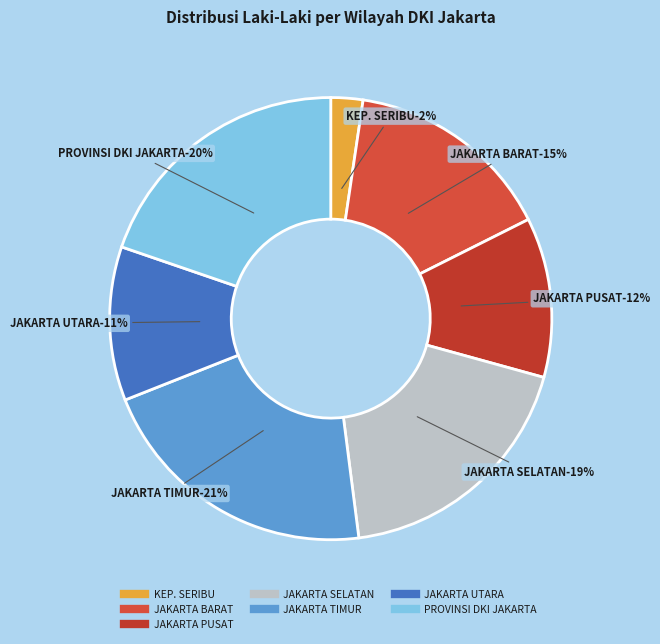

To the nearest percent, what is the difference between the PROVINSI DKI JAKARTA and KOTA ADMINISTRASI JAKARTA SELATAN slice percentages?

1%